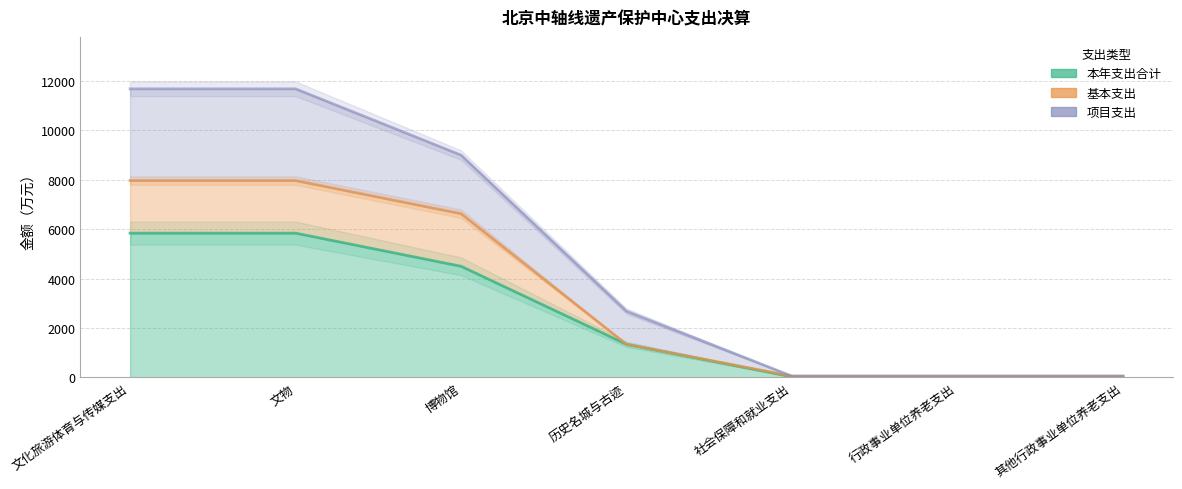

Count the number of data series in this chart.

3